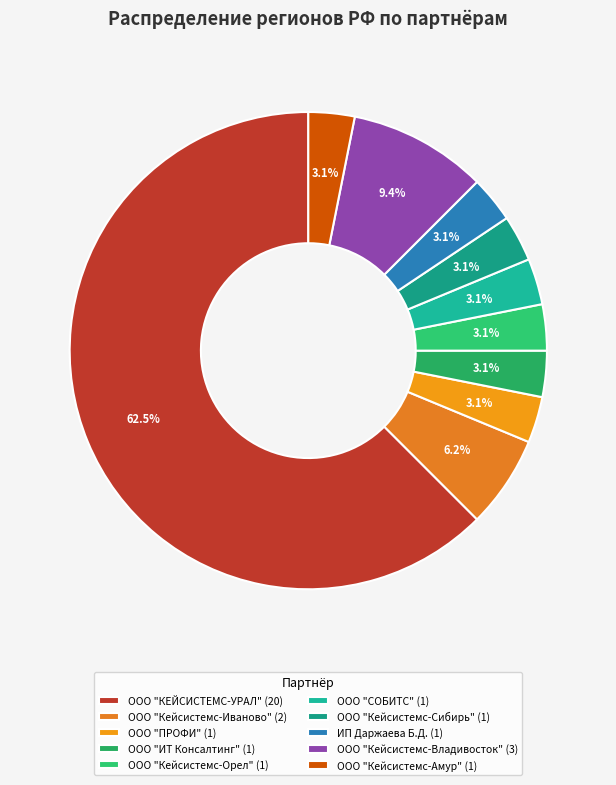

To the nearest percent, what is the difference between the largest and smallest slice percentages?

59%